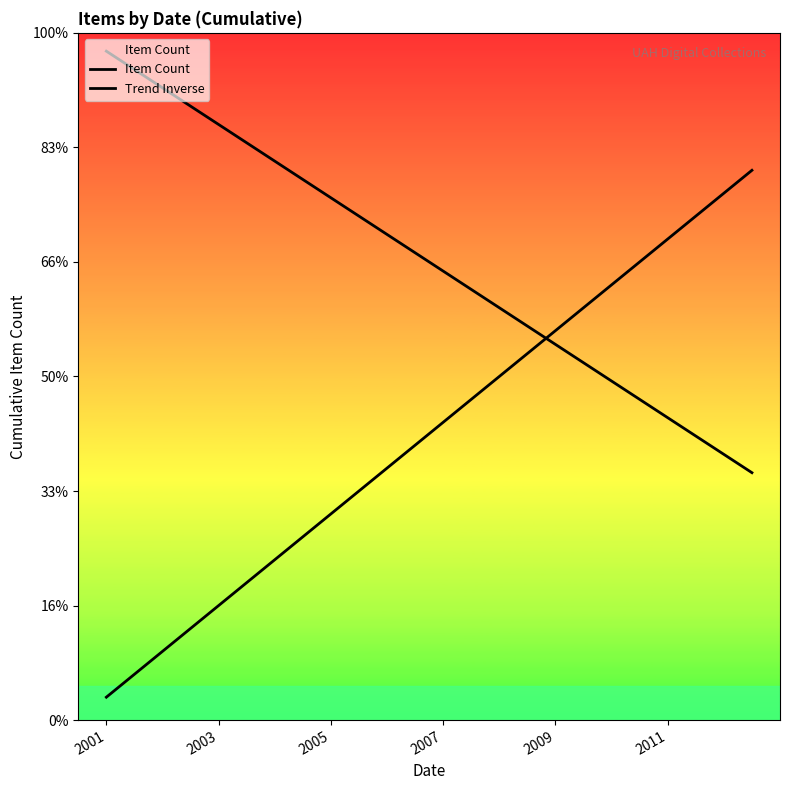

Does the chart display data point markers on the line(s)?

No